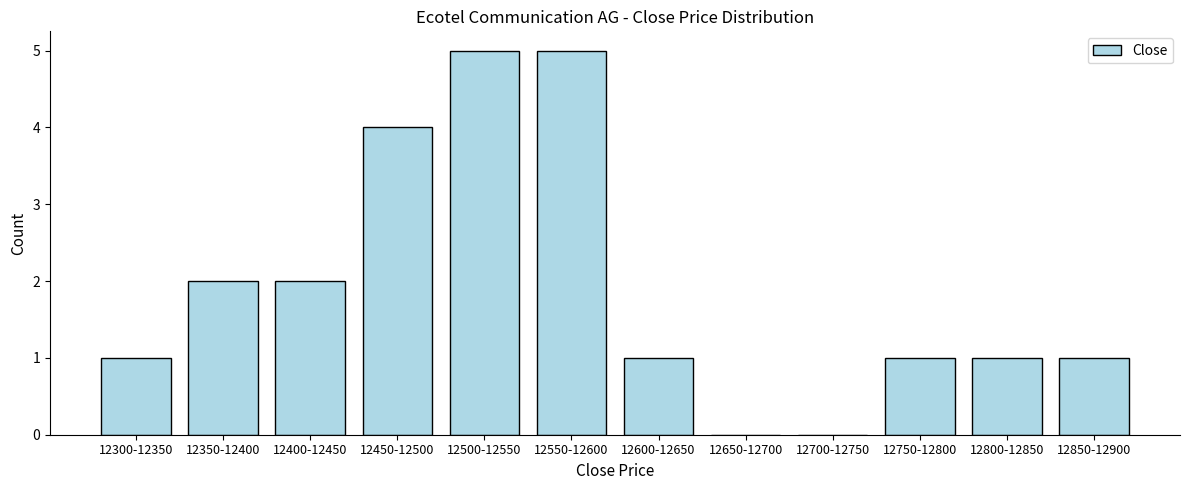

Reading left to right, list all the values displayed in this chart.

12300-12350=1	12350-12400=2	12400-12450=2	12450-12500=4	12500-12550=5	12550-12600=5	12600-12650=1	12650-12700=0	12700-12750=0	12750-12800=1	12800-12850=1	12850-12900=1